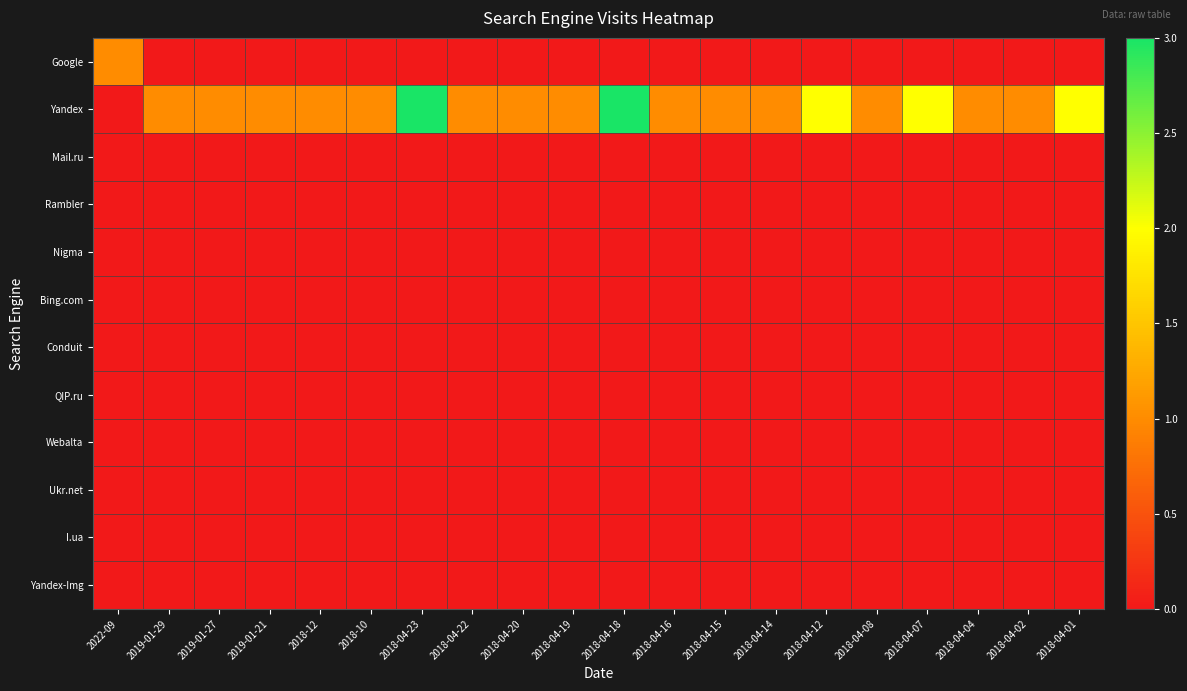

At which category does the chart reach its peak across all series?

2018-04-23